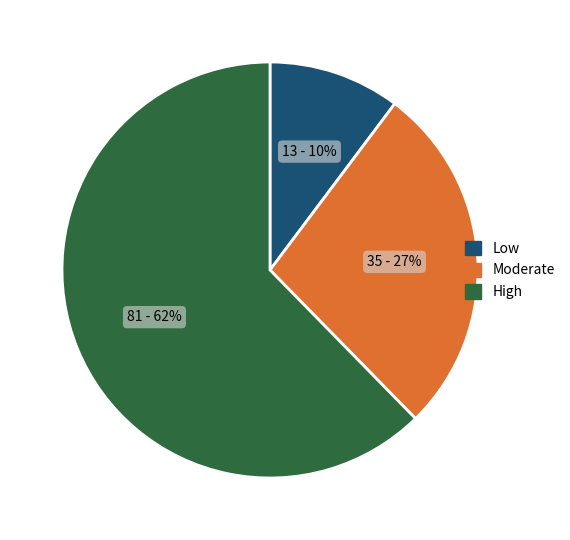

How many slices are in this pie chart?

3